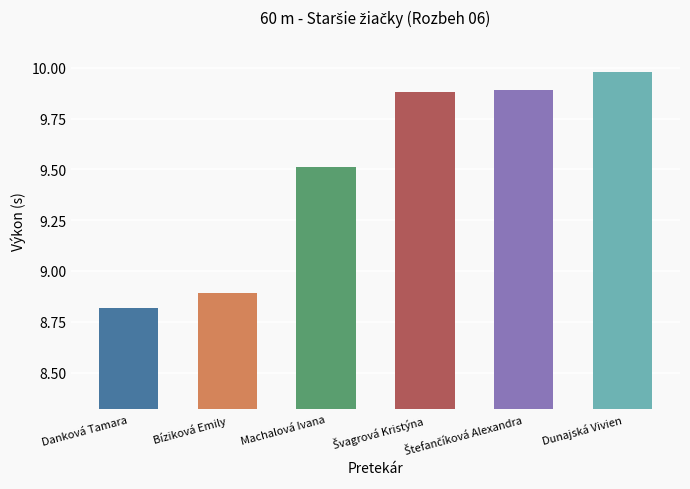

At which category does the chart reach its peak across all series?

Dunajská Vivien